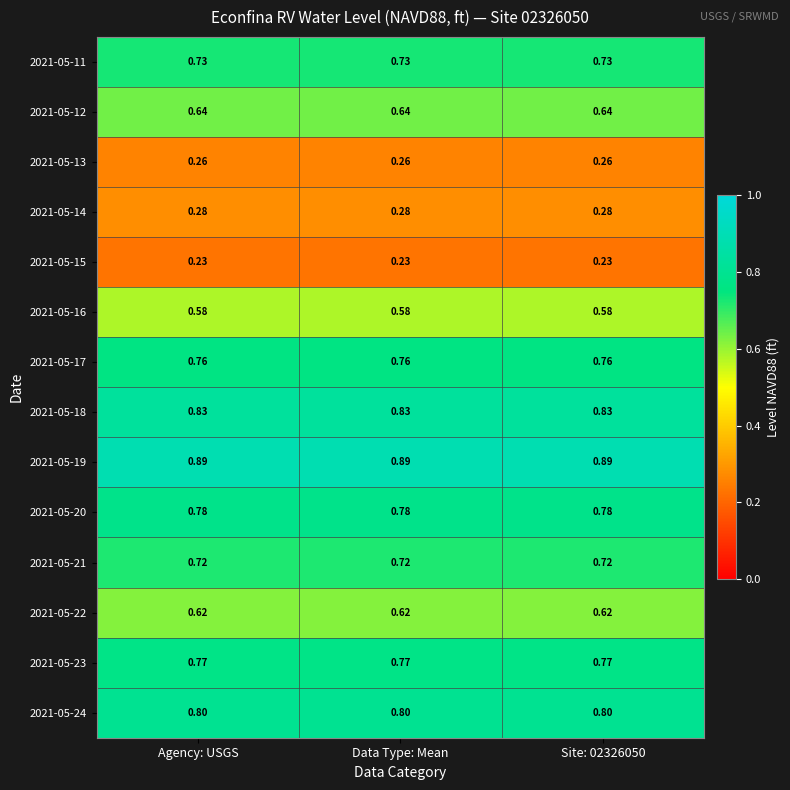

How many distinct data groups are displayed?

14